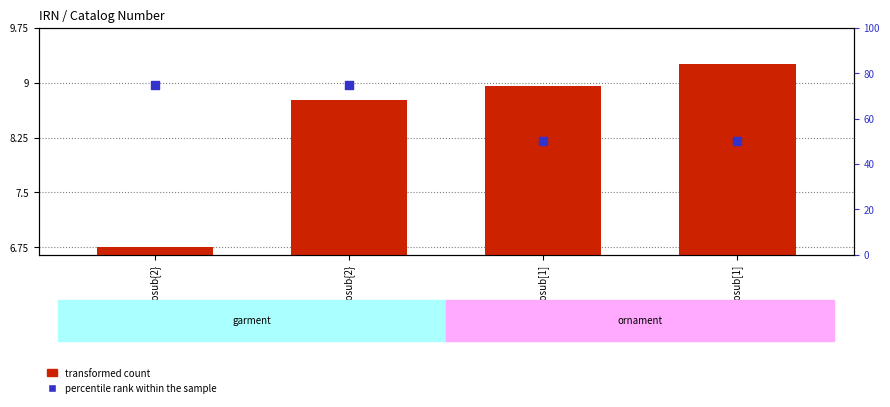

At how many categories does at least one series exceed 46?

4